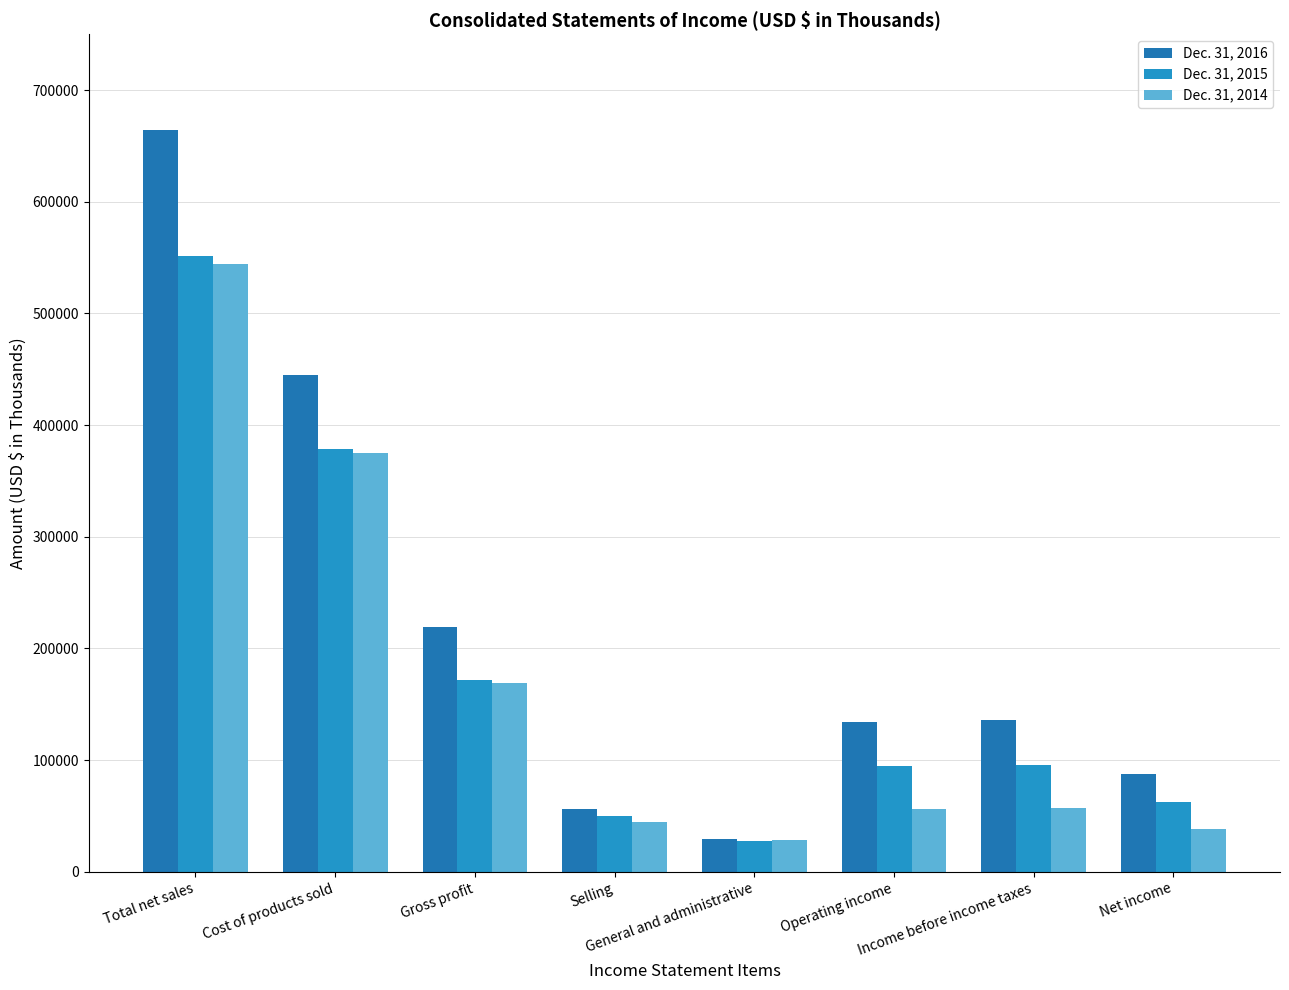

What is the average value of the Dec. 31, 2015 series?

179086